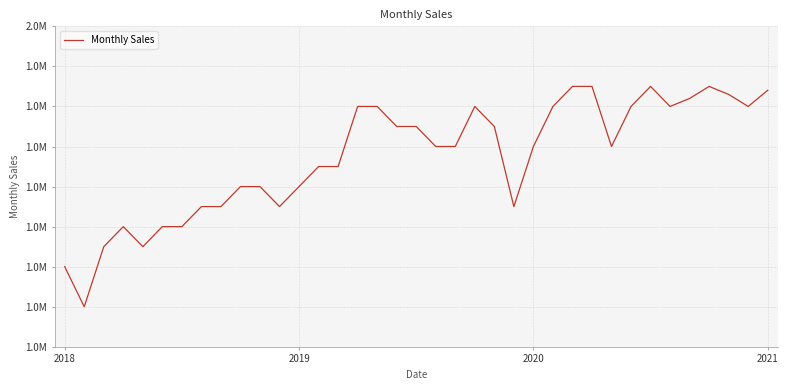

What is the difference between the maximum and minimum values?

275000